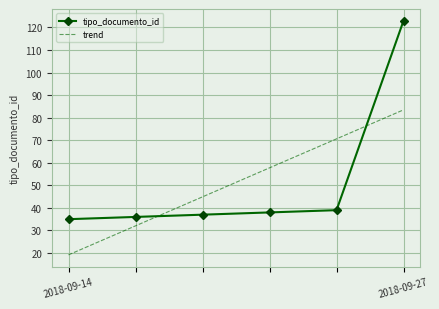

Which series ends up on top after the final intersection of tipo_documento_id and trend?

tipo_documento_id